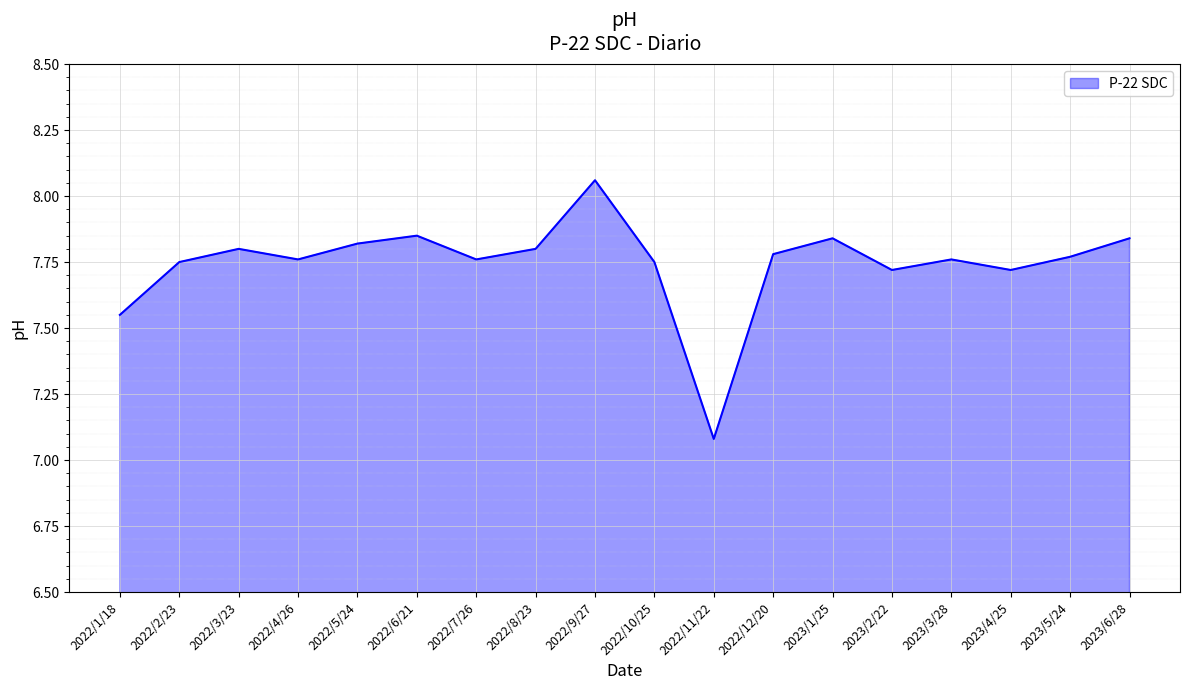

What position from the left is 2022/12/20?

12